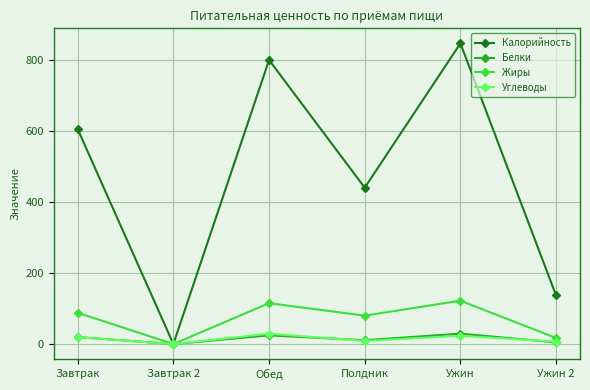

The value of Жиры at Ужин is 122.2. True or false?

True